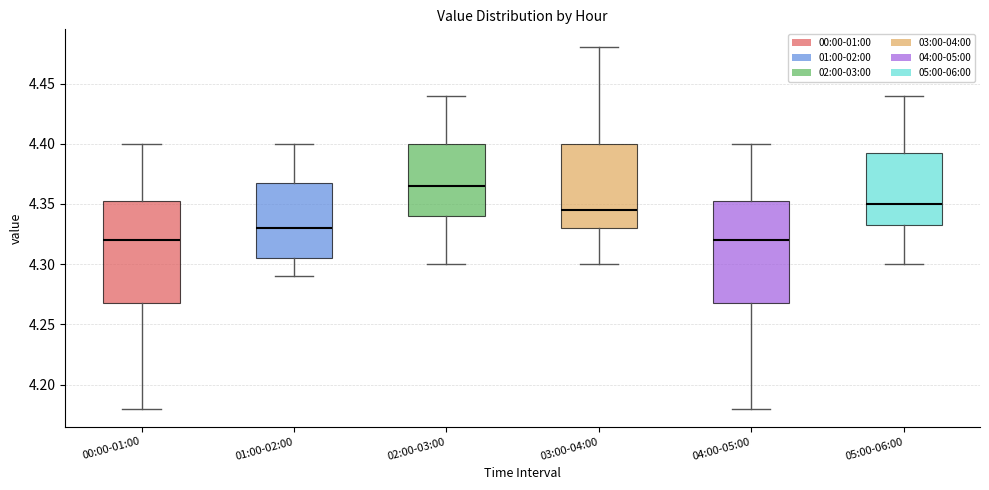

Which box has the highest median line?

02:00-03:00